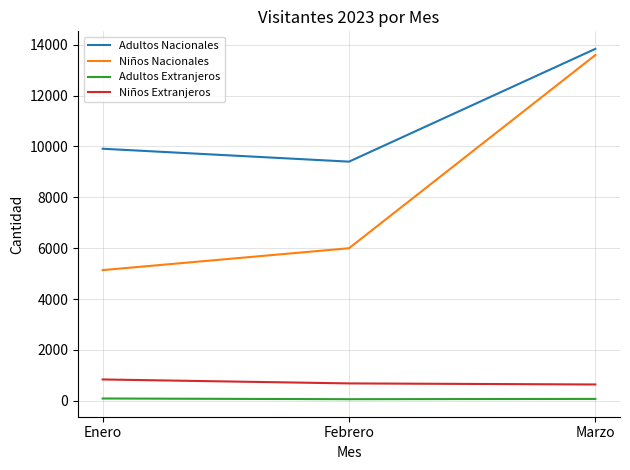

Is the value of Niños Nacionales at Marzo greater than the value of Niños Extranjeros at Marzo?

Yes